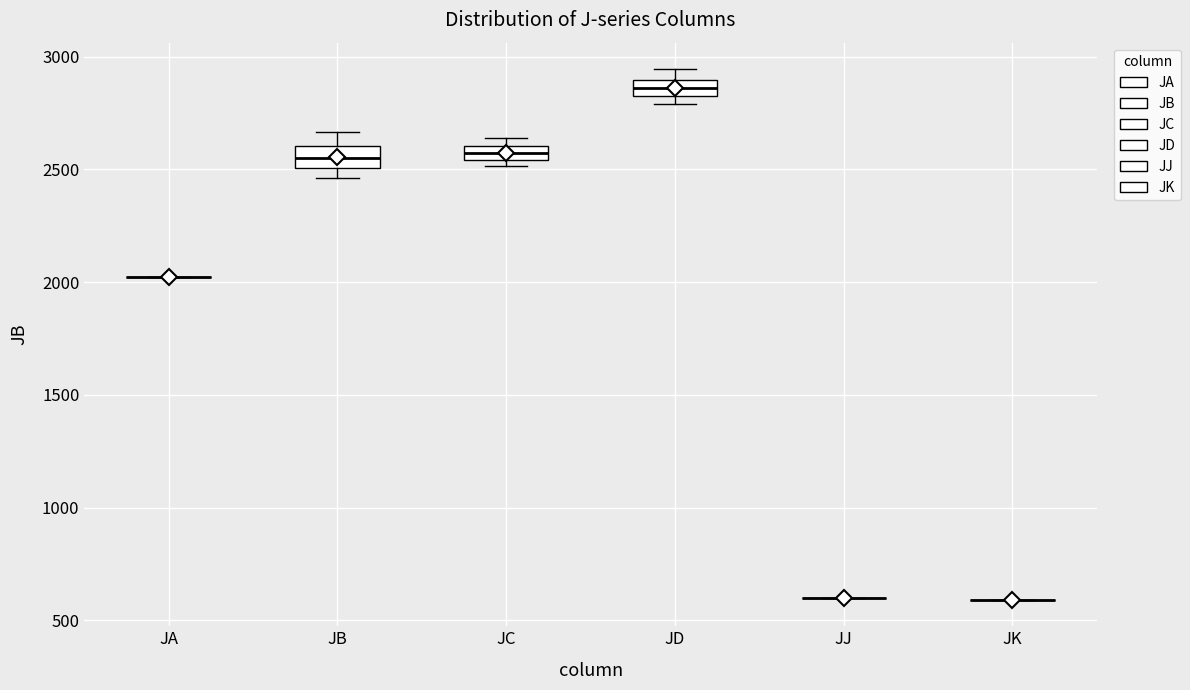

Where is the upper edge of the box for JB on the y-axis? The values are not printed on the chart, so give them approximately, as read against the axis.

2600